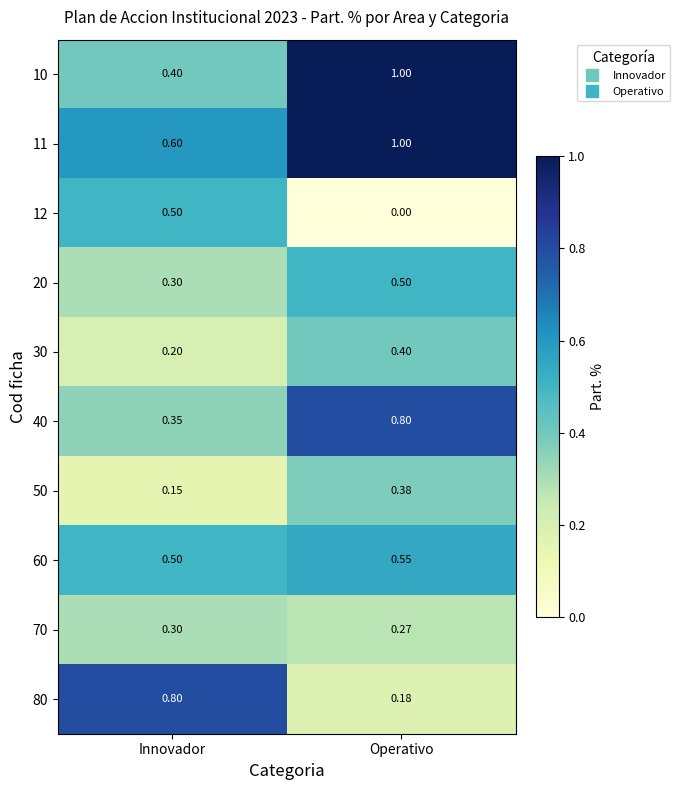

Where is 11 nearest to the value 0?

Innovador